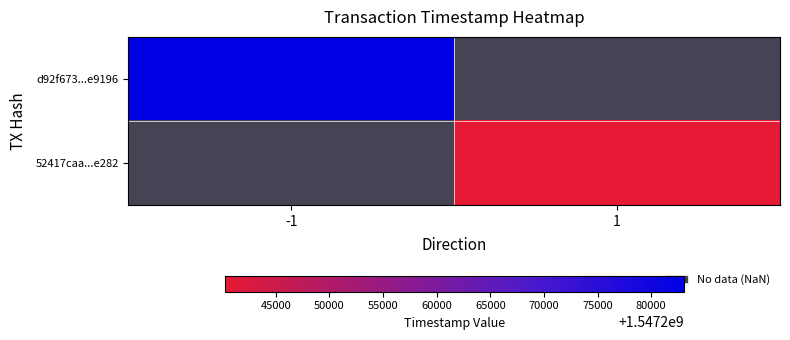

The value of d92f673...e9196 at -1 is 2360172417.0. True or false?

False